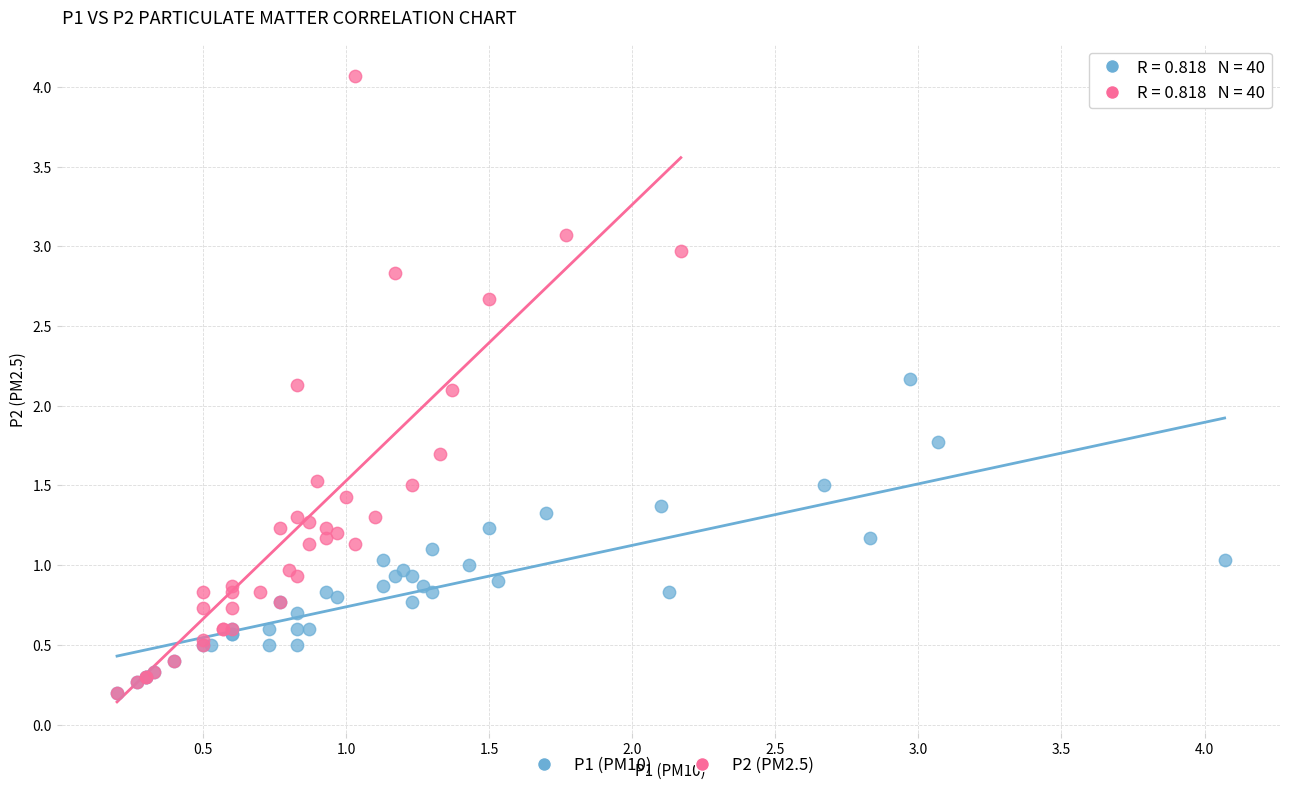

Which series has the widest spread of Y values?

P2 (PM2.5)